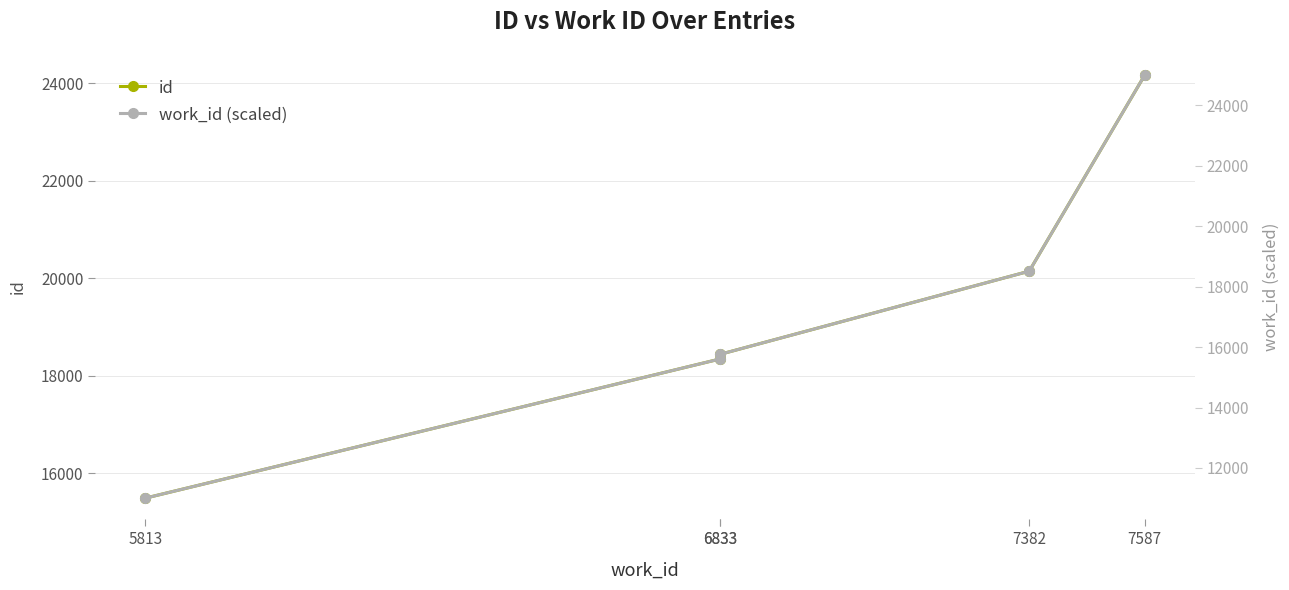

After their last crossing, which series has the higher values: id or work_id (scaled)?

work_id (scaled)